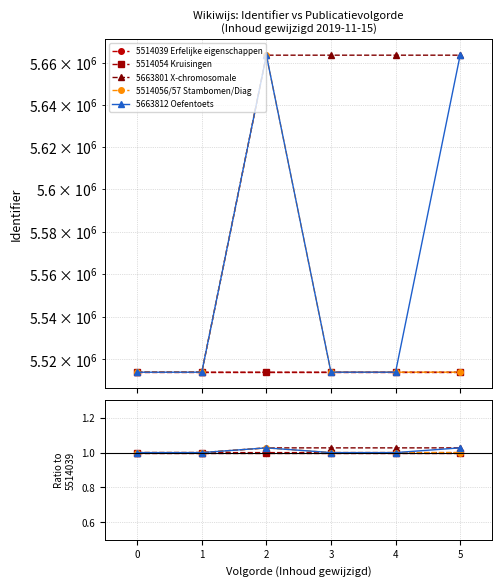

Is this an area chart (filled region under the line)?

No